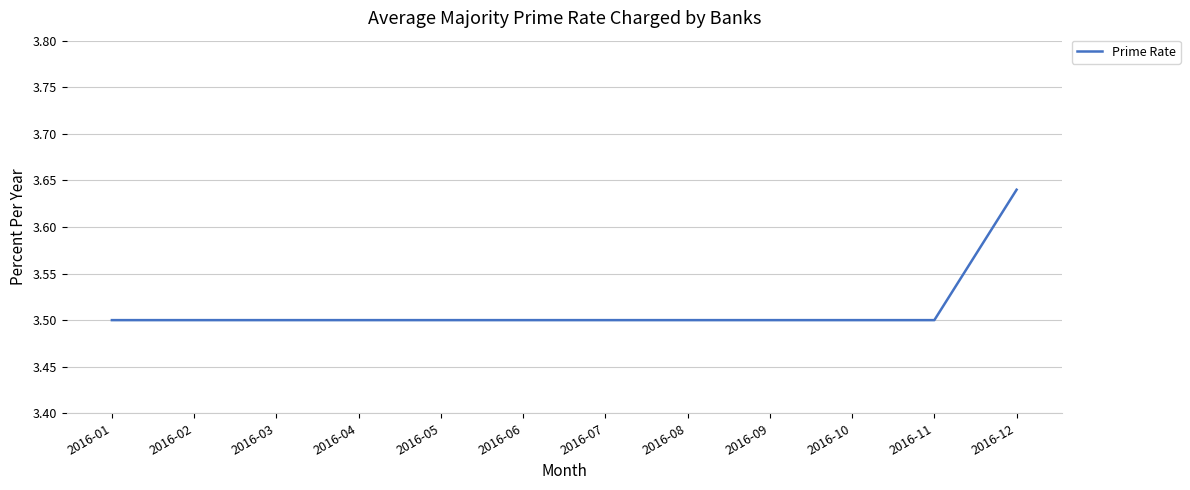

The value at 2016-12 is 2.0. True or false?

False